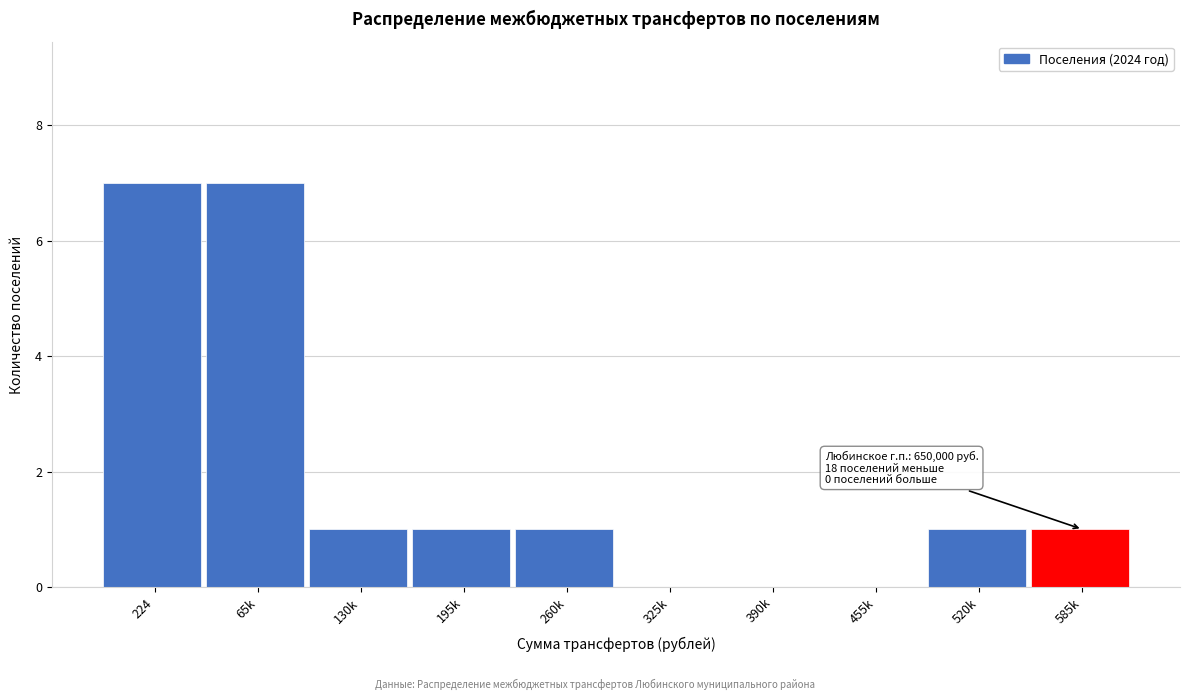

What is the ratio of the value at 224 to the value at 585k?

7.0